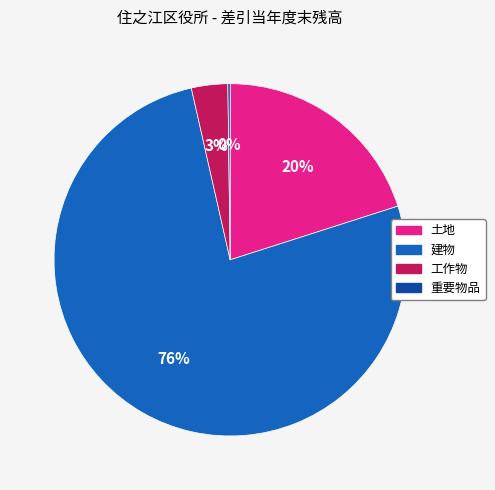

What is the majority slice?

建物